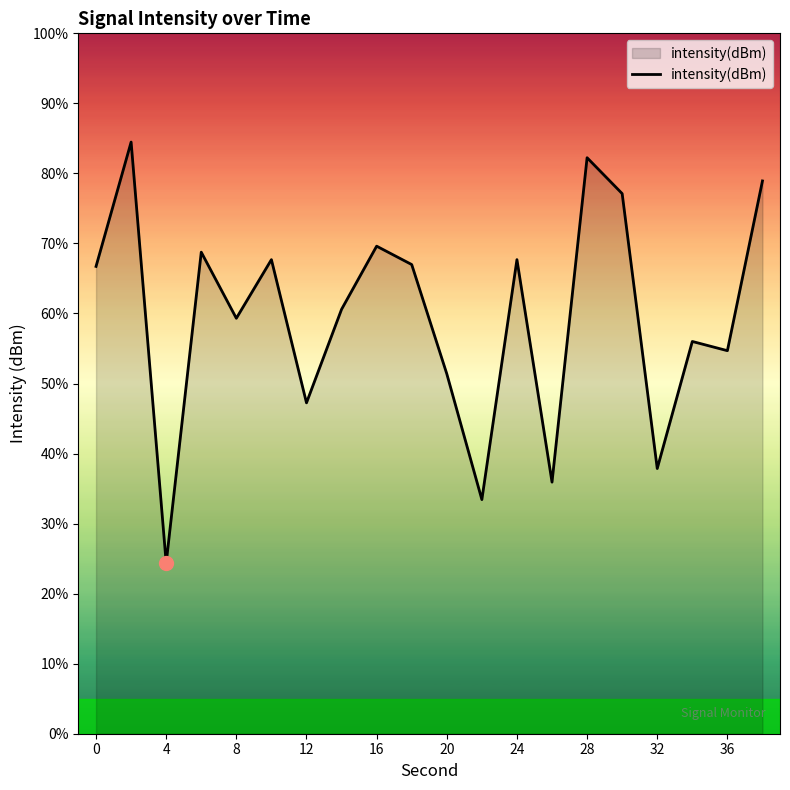

What is the smallest value displayed?

24.4